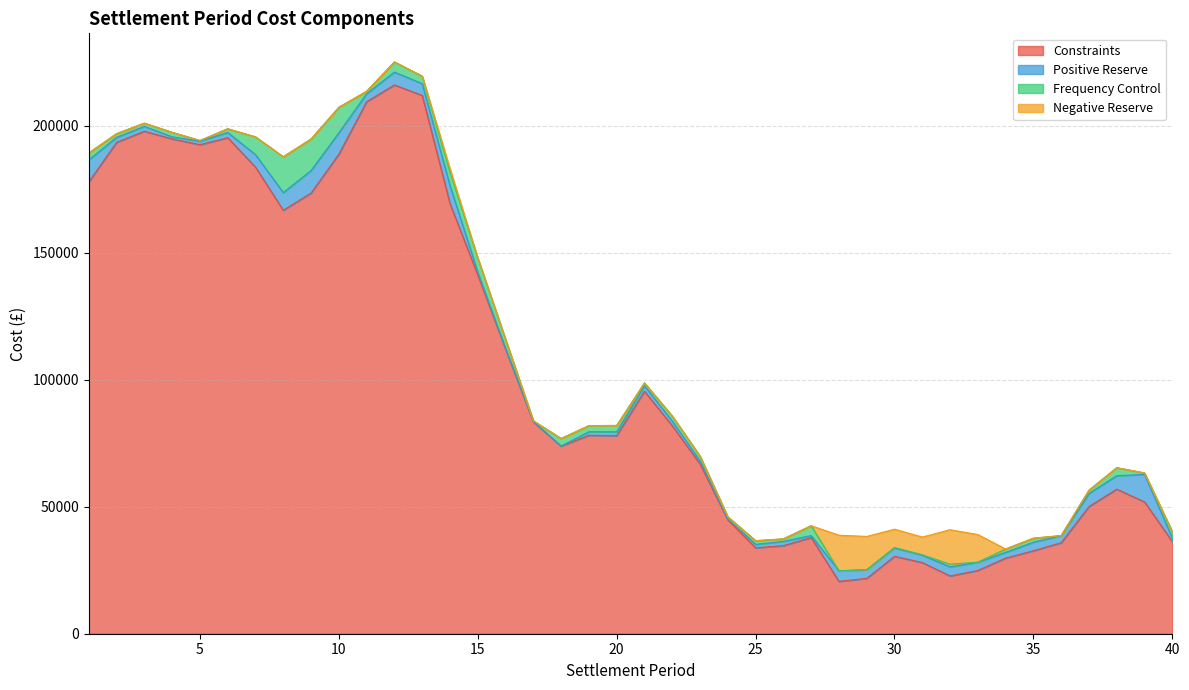

How many values in the Frequency Control series exceed 1577?

20